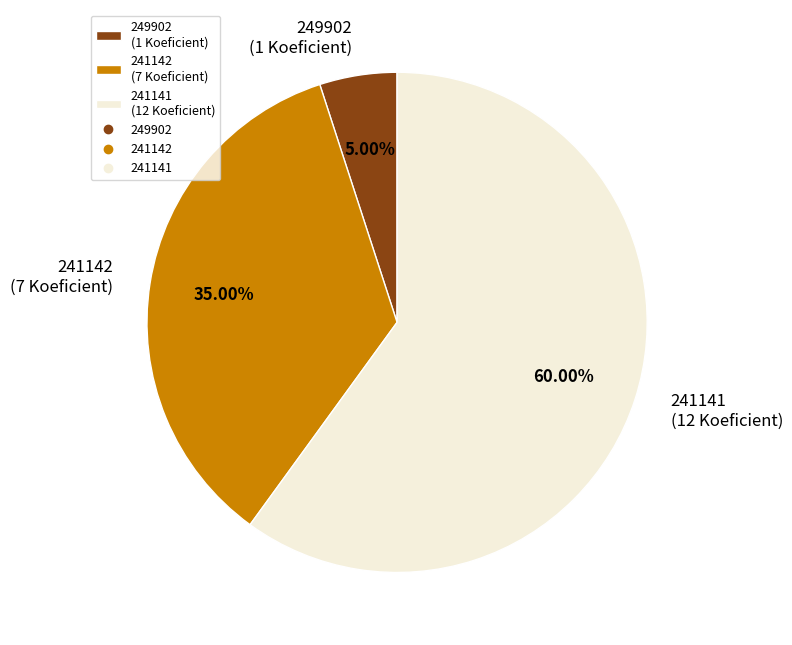

True or false: 249902 accounts for 18% of the total.

False